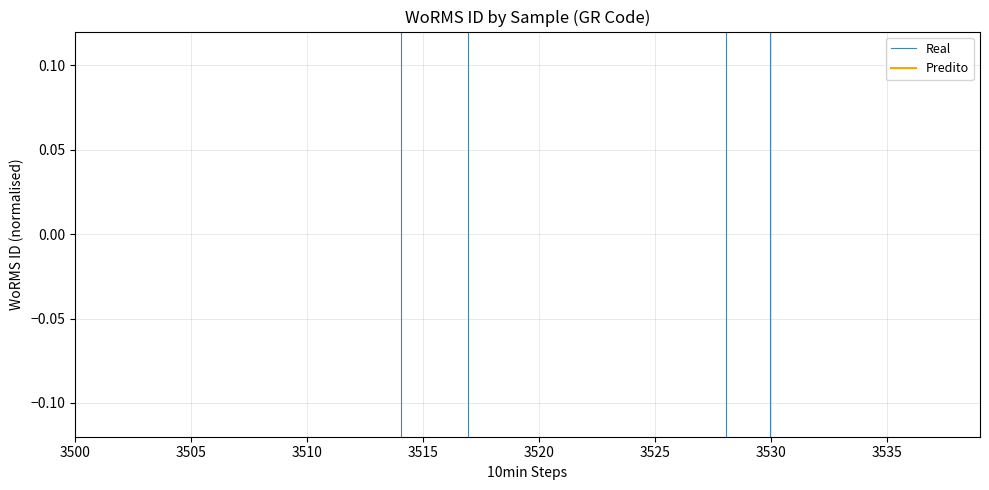

What is the greatest value displayed?

173177.7